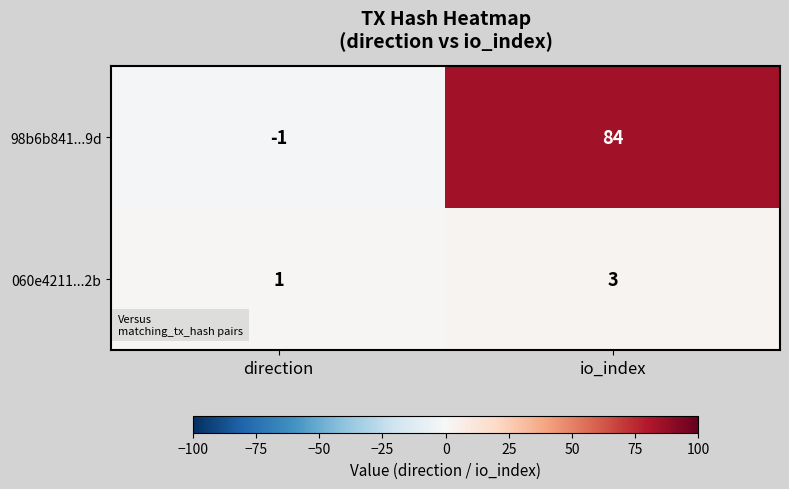

The 060e4211...2b series shows 1 at direction. True or false?

True